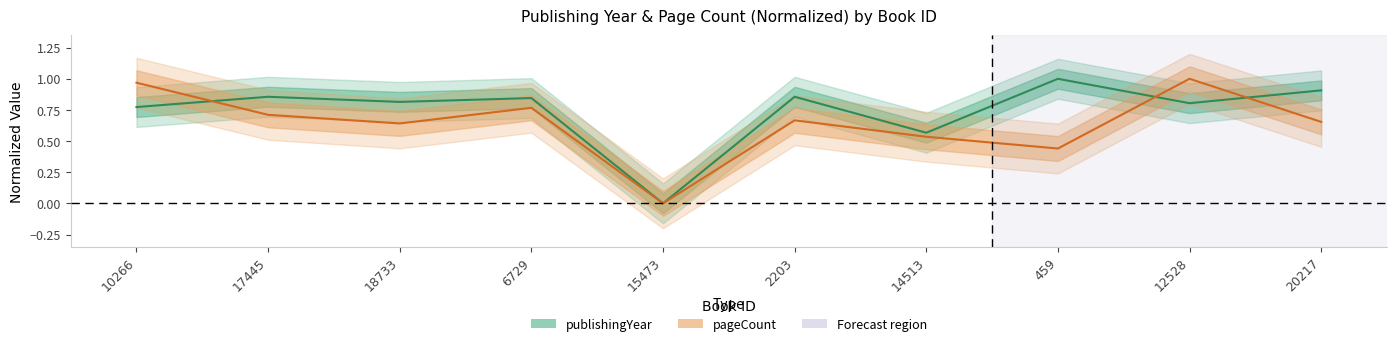

Is the value of publishingYear at 12528 greater than the value of pageCount at 20217?

Yes